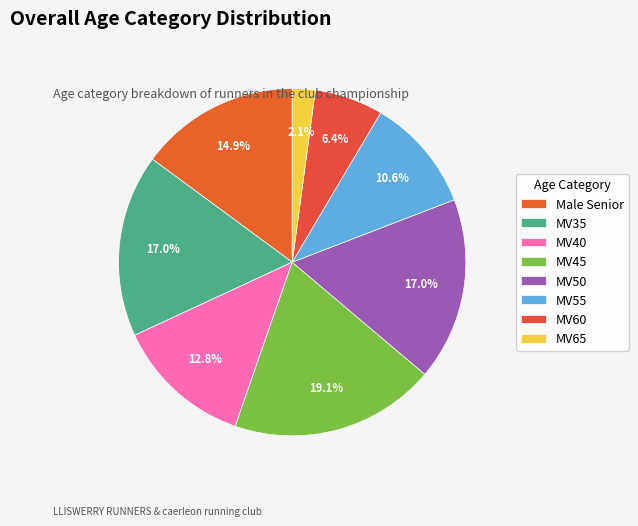

To the nearest percent, what is the difference between the MV45 and MV40 slice percentages?

6%